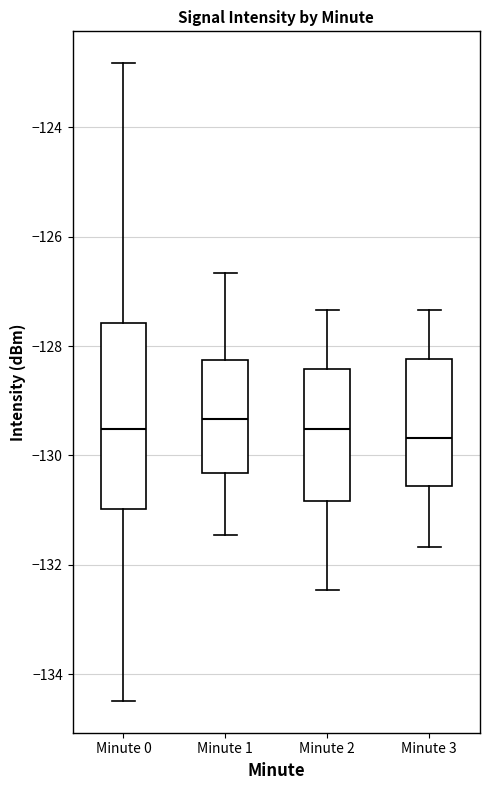

Reading left to right, transcribe this box plot: for each box, give where its median line is, the range the box spans, and where its two whiskers end, as read against the y-axis. The values are not printed on the chart, so give them approximately, as read against the axis.

Minute 0: median -129.6, box -131.0 to -127.6, whiskers -134.4 to -122.8
Minute 1: median -129.4, box -130.4 to -128.2, whiskers -131.4 to -126.6
Minute 2: median -129.6, box -130.8 to -128.4, whiskers -132.4 to -127.4
Minute 3: median -129.6, box -130.6 to -128.2, whiskers -131.6 to -127.4